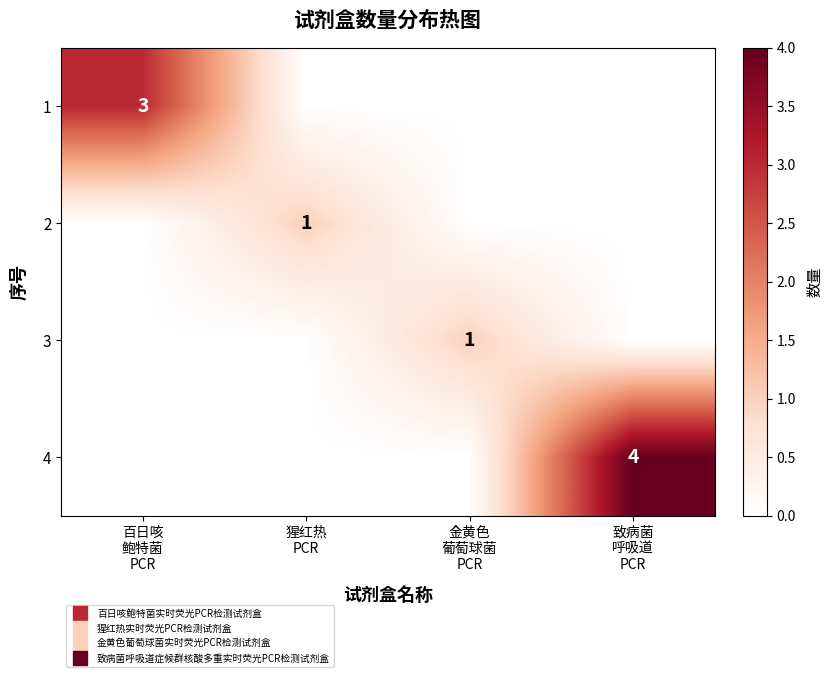

Rank the categories by 2 value from lowest to highest.

百日咳 鲍特菌 PCR, 金黄色 葡萄球菌 PCR, 致病菌 呼吸道 PCR, 猩红热 PCR